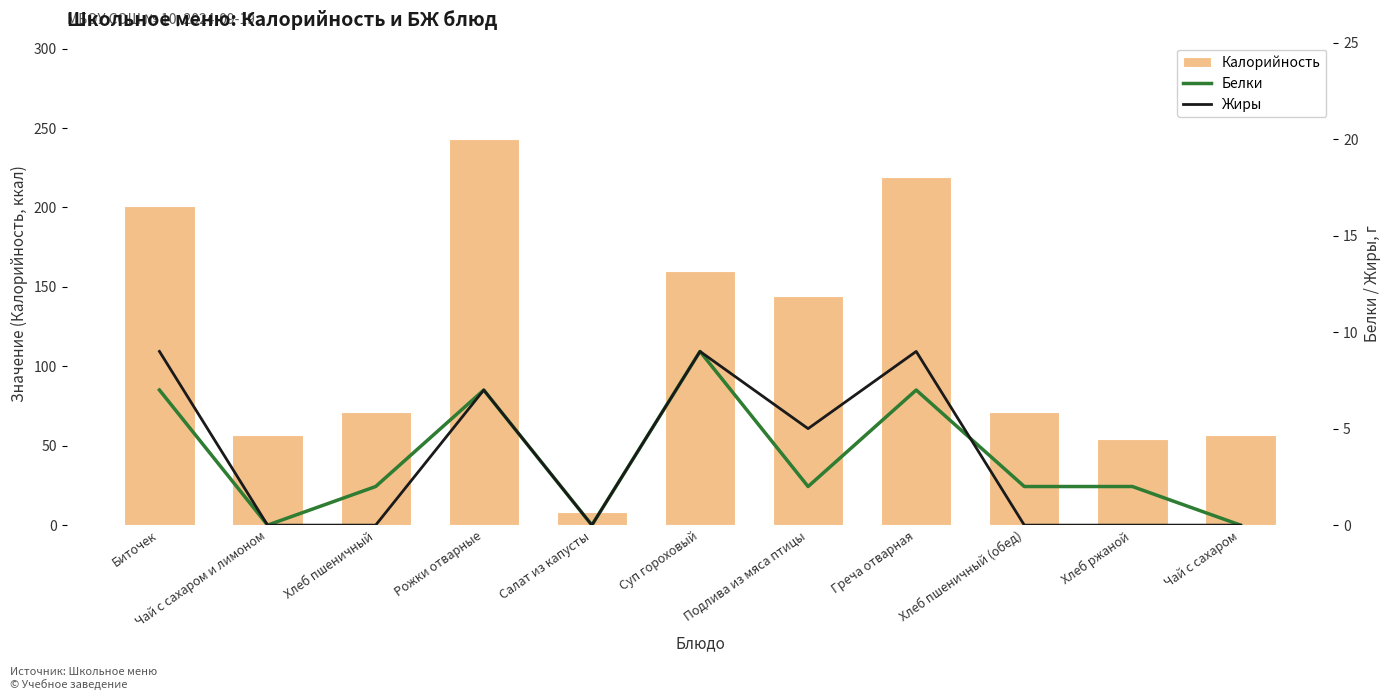

Is it true that Жиры equals 13 at Биточек?

False